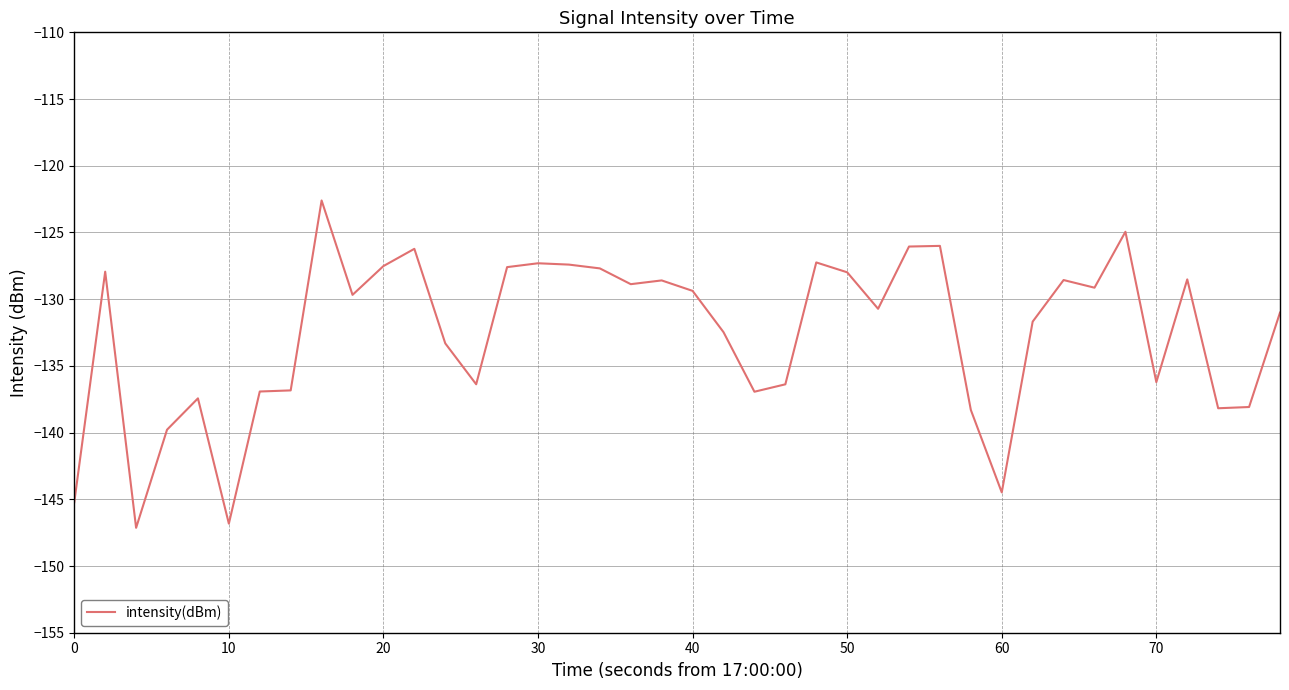

Does the chart display data point markers on the line(s)?

No